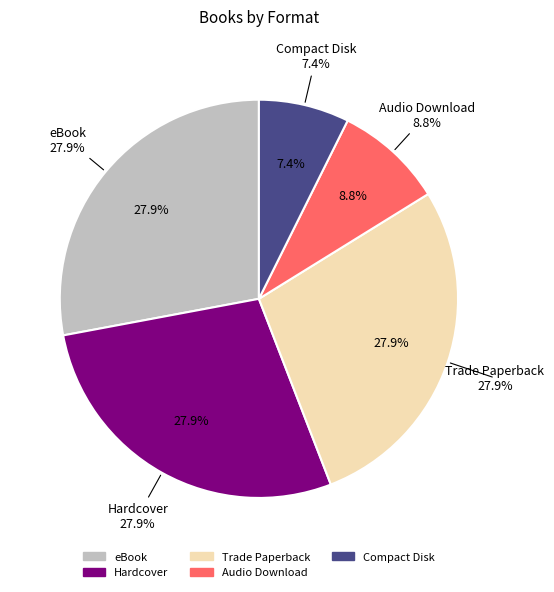

Count the number of slices in the pie.

5